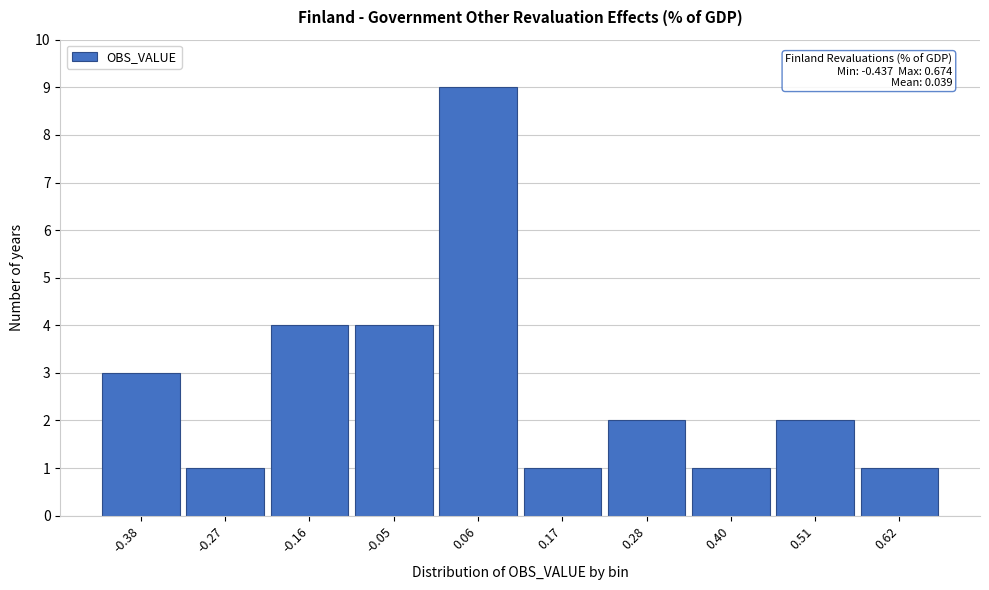

Over which range of the x-axis is the bar tallest?

0.00 to 0.12